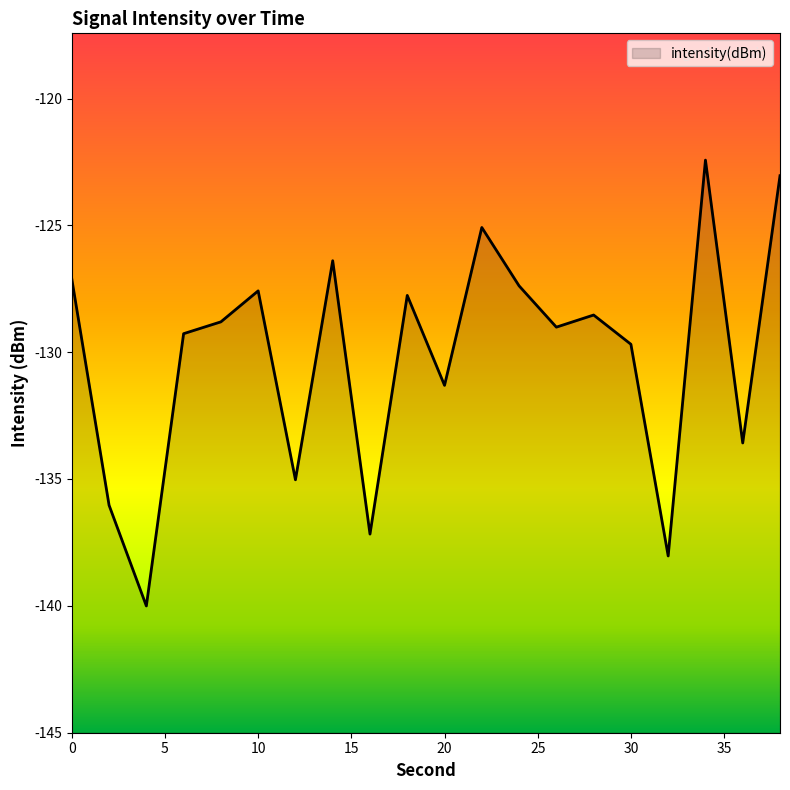

Between 28 and 14, which is larger?

14